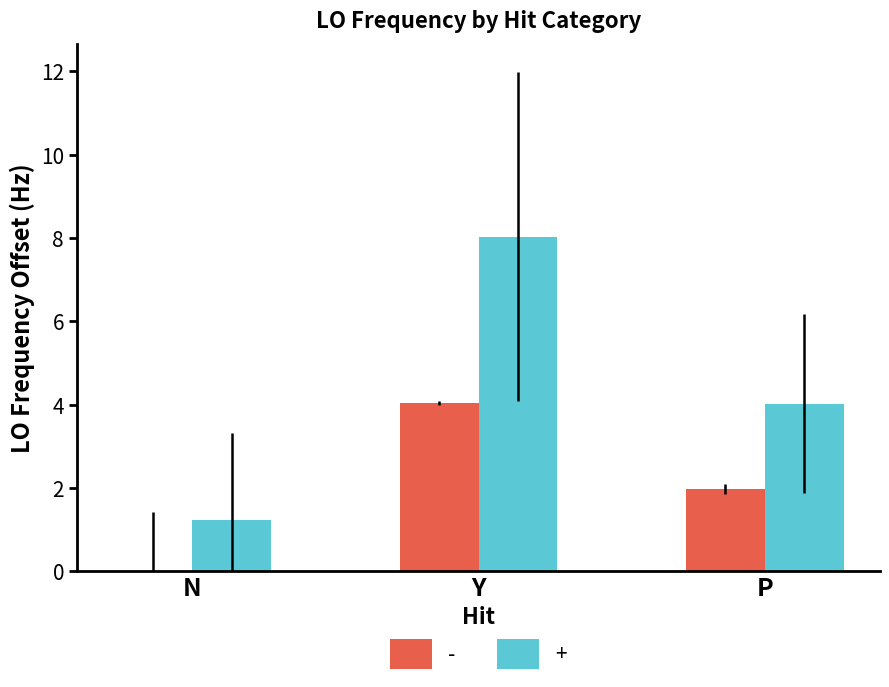

Are the bars horizontal?

No